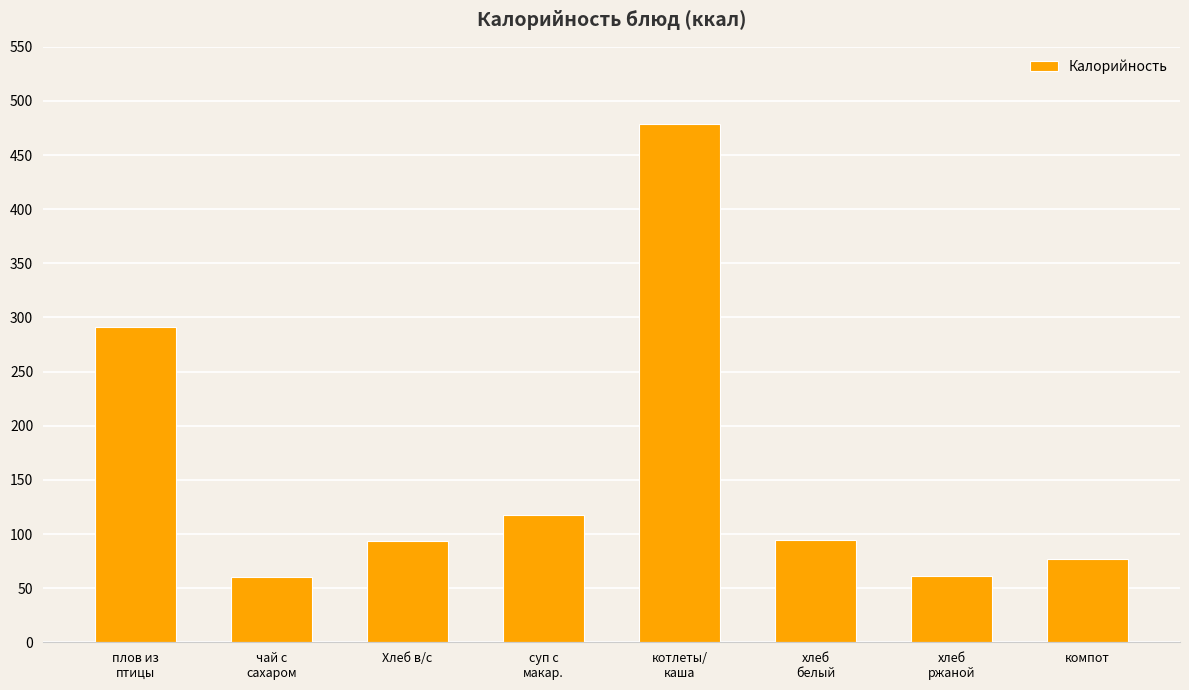

Is it true that the value at компот is 77.0?

True